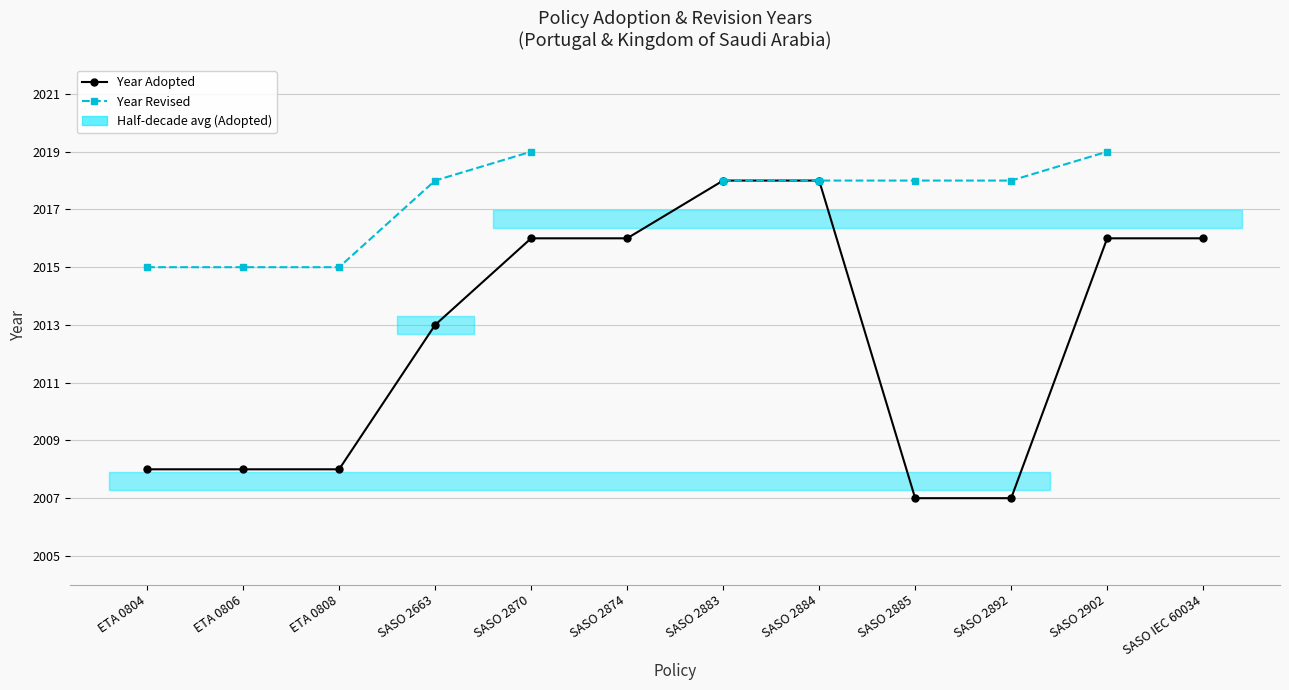

Count the number of categories in the chart.

12